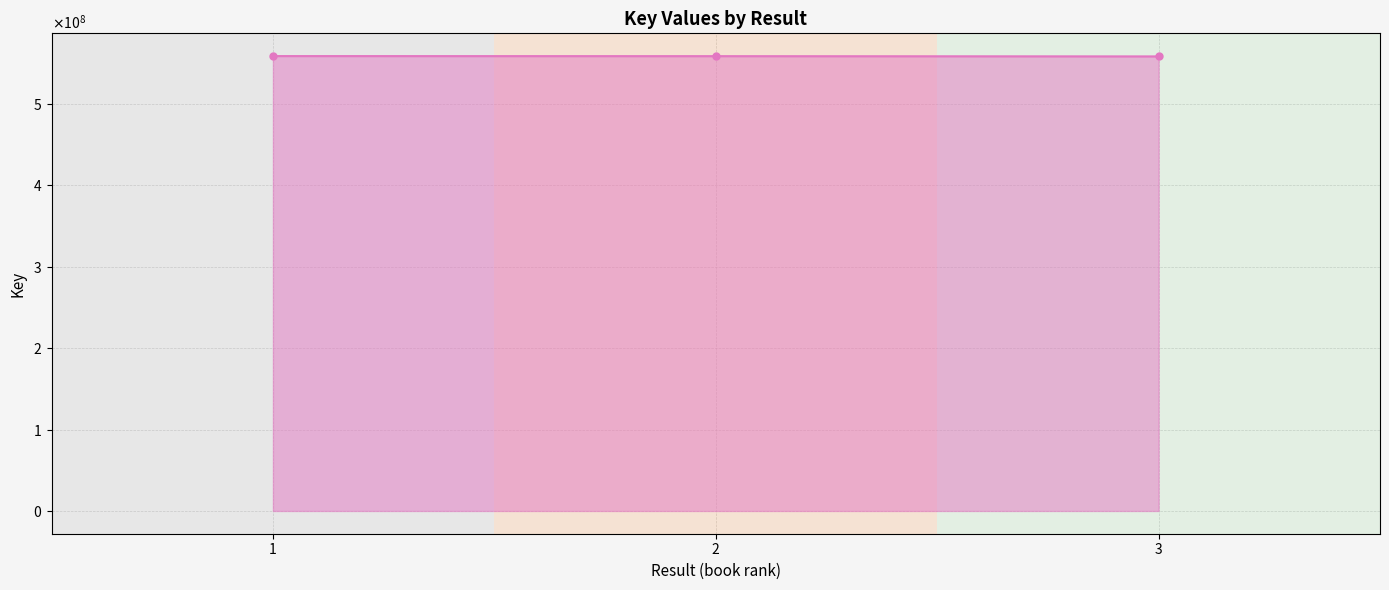

Reading left to right, what are all the values shown in this chart?

1=558936873	2=558840314	3=558528907